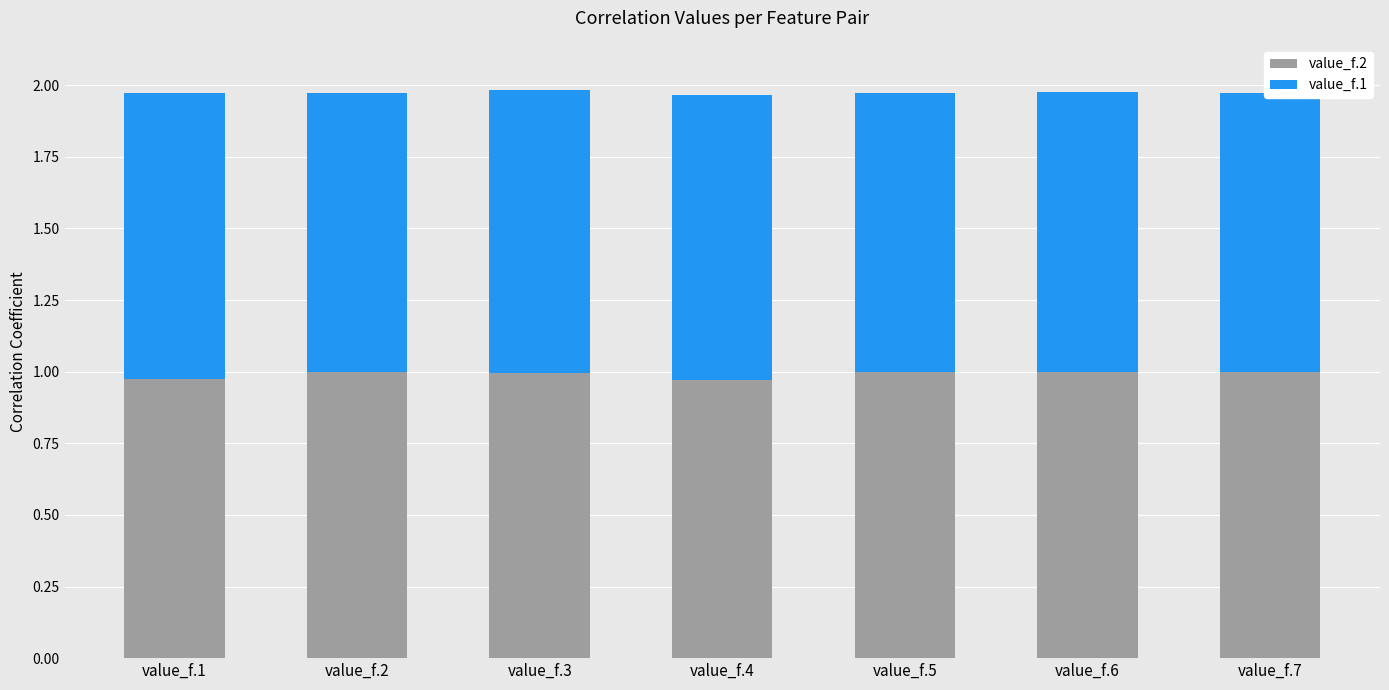

True or false: value_f.2 has a value of 1.0 at value_f.6.

True